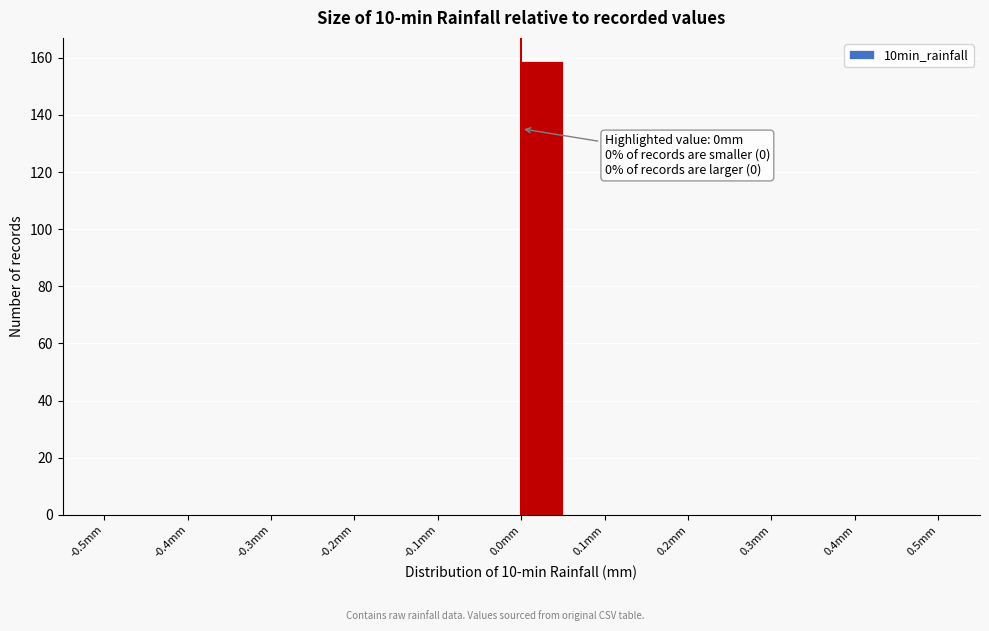

Over which range of the x-axis is the bar tallest?

0.00 to 0.05